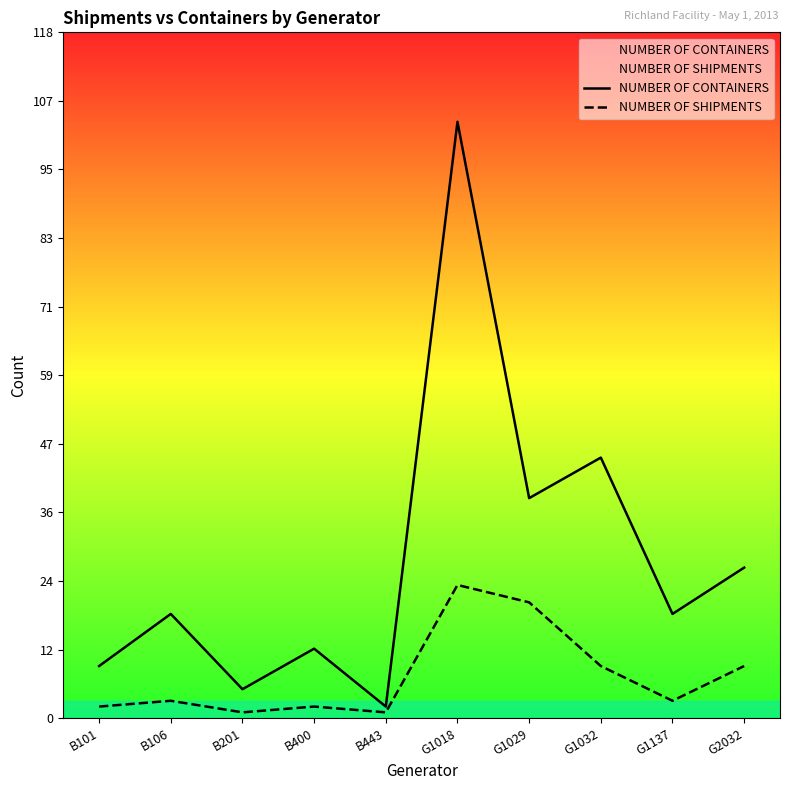

At which category is the sum across all series the highest?

G1018